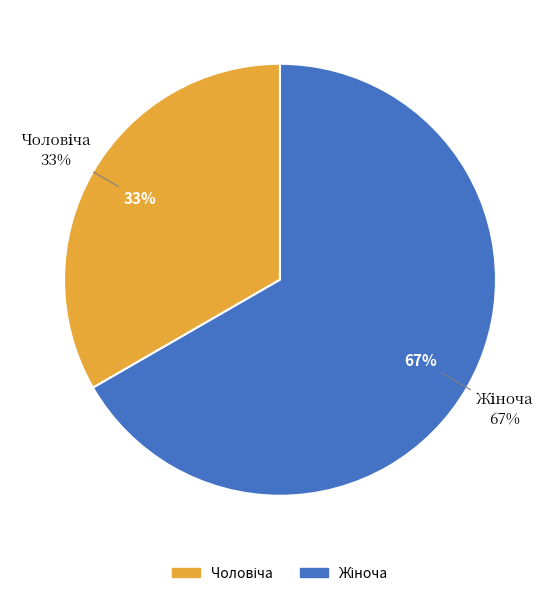

What percentage is NOT represented by Жіноча?

33.3%